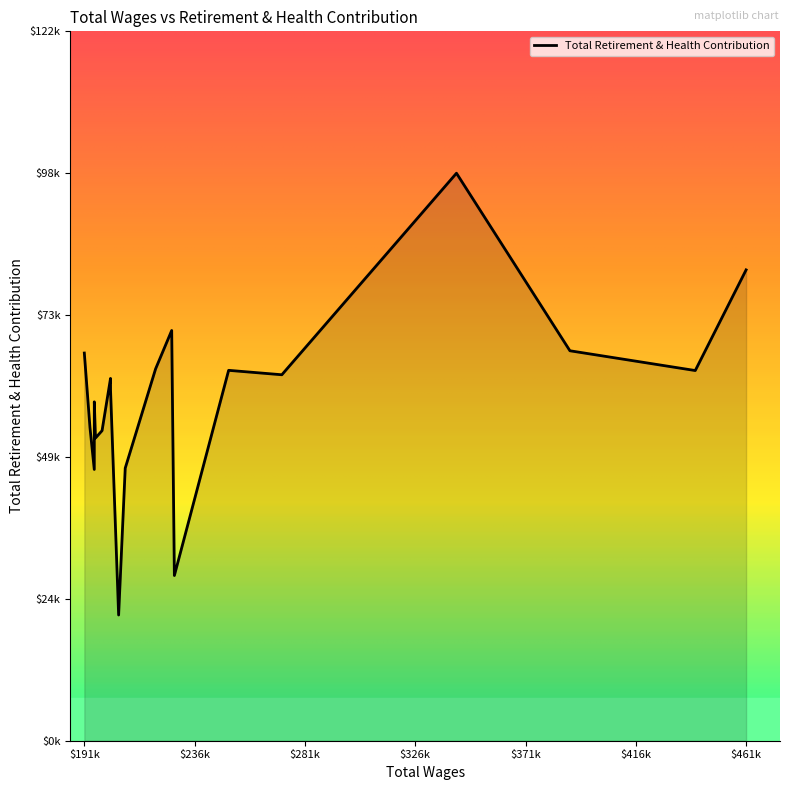

What is the maximum value shown in the chart?

97787.6